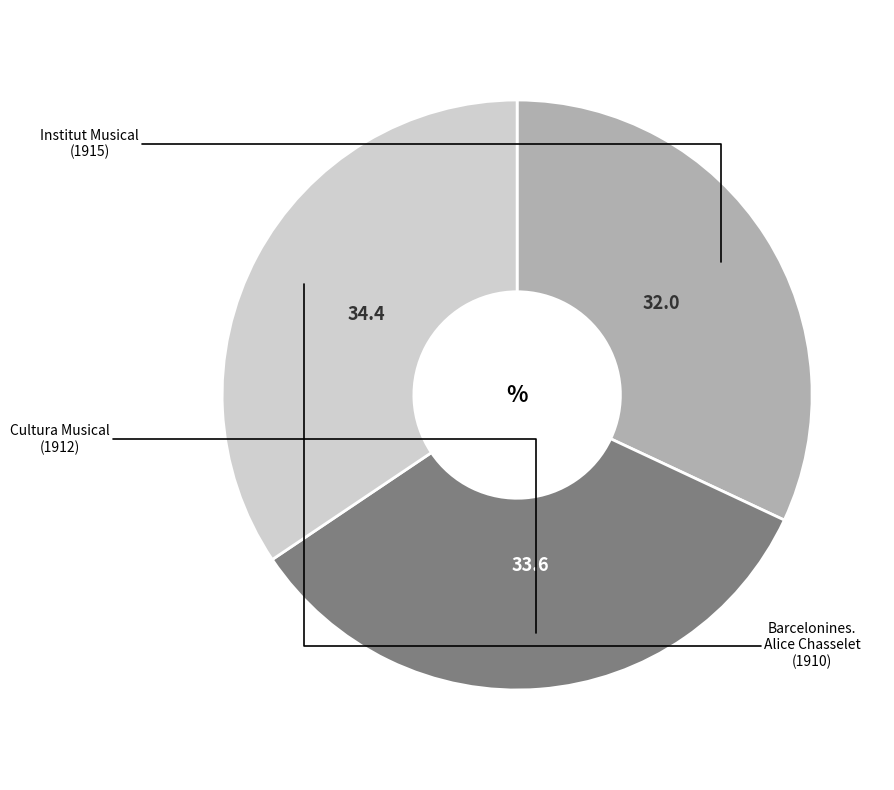

How many slices are in this pie chart?

3